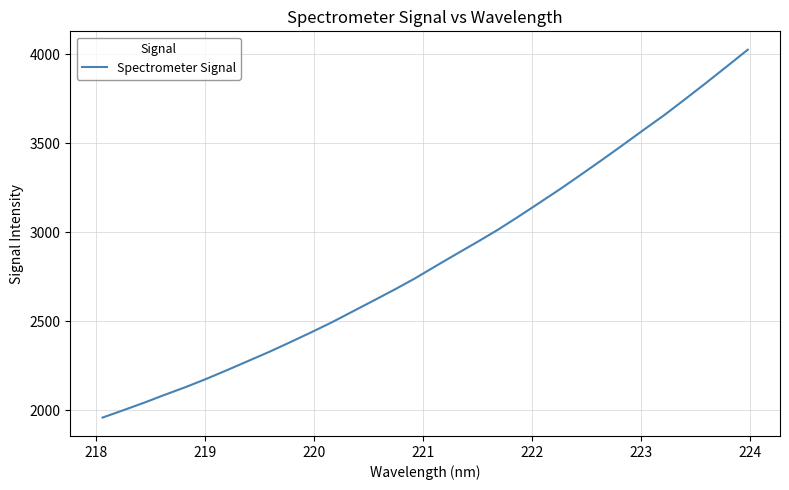

What is the smallest value displayed?

1958.2